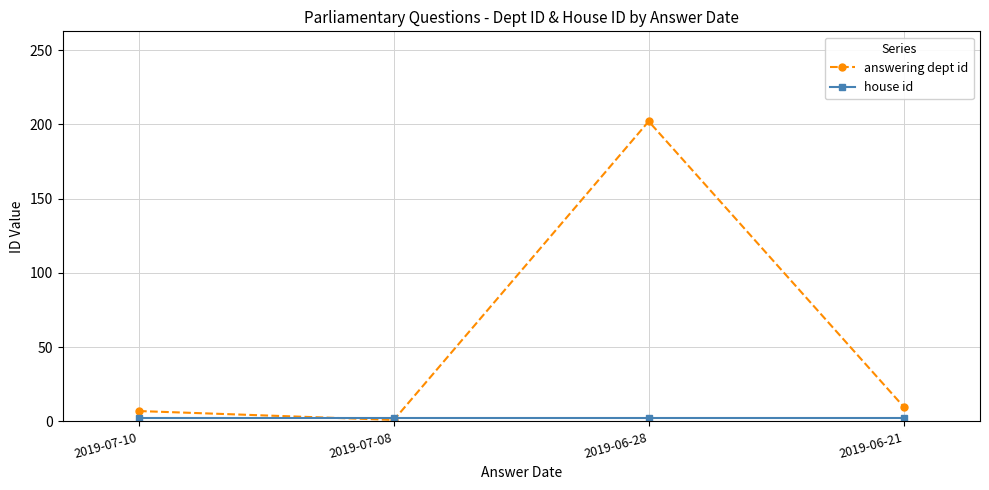

At which category is the sum across all series the highest?

2019-06-28